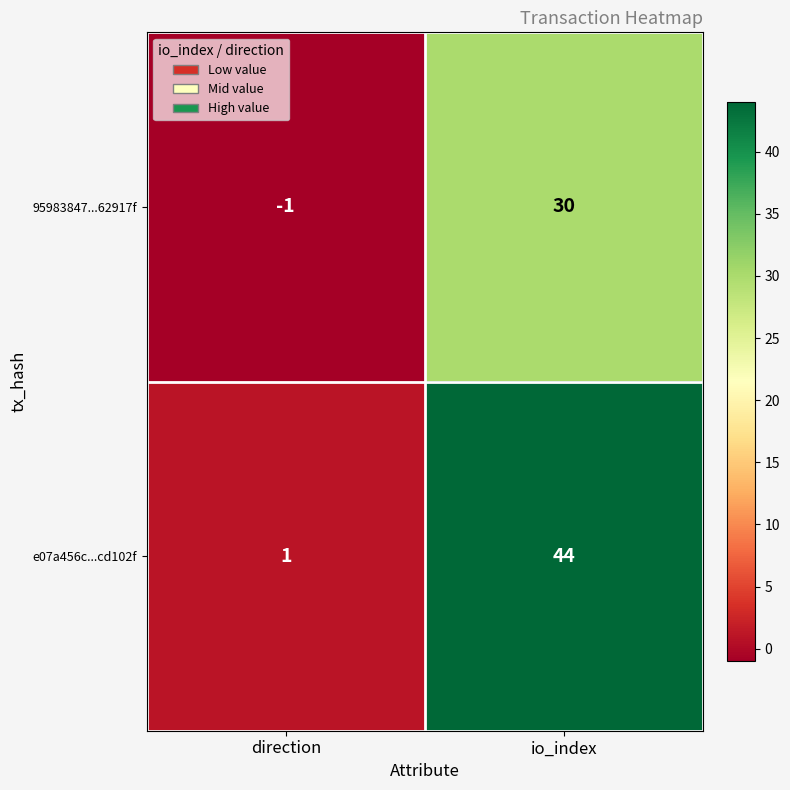

Between direction and io_index, which series saw the biggest shift?

e07a456c...cd102f